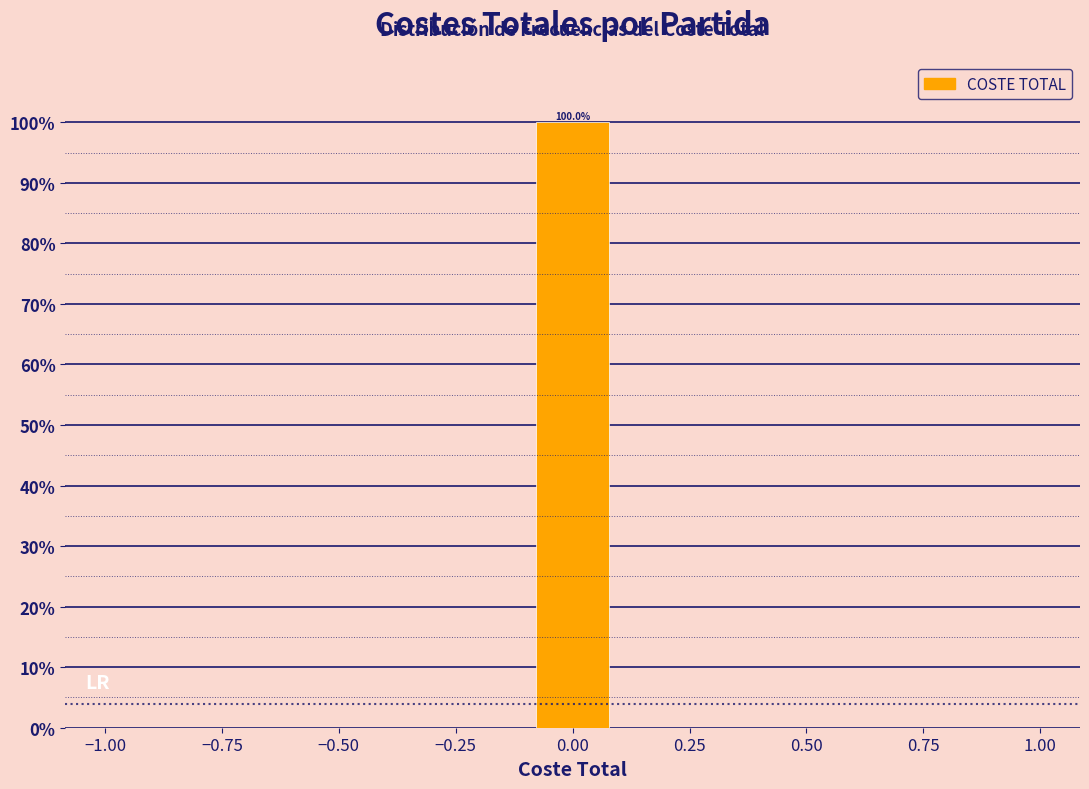

Read against the x-axis, roughly where is the centre of the tallest bar?

0.00